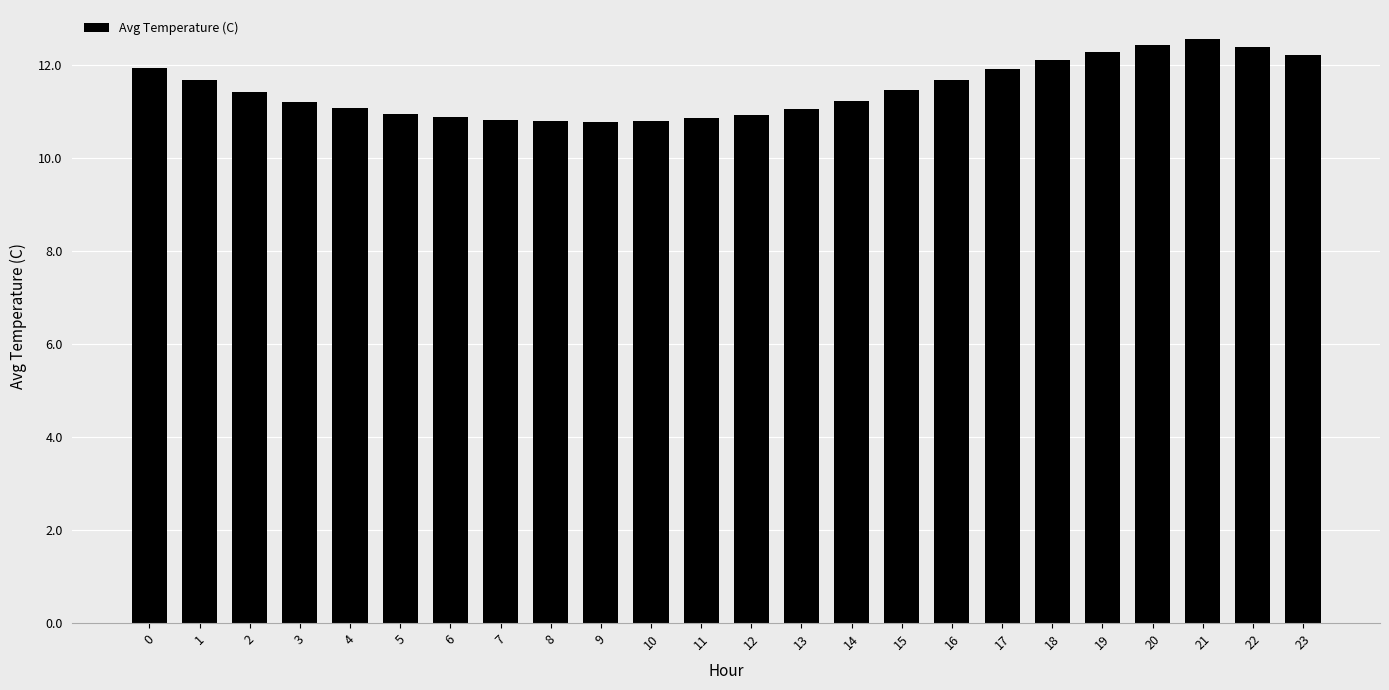

What is the difference between the second highest and minimum values?

1.6